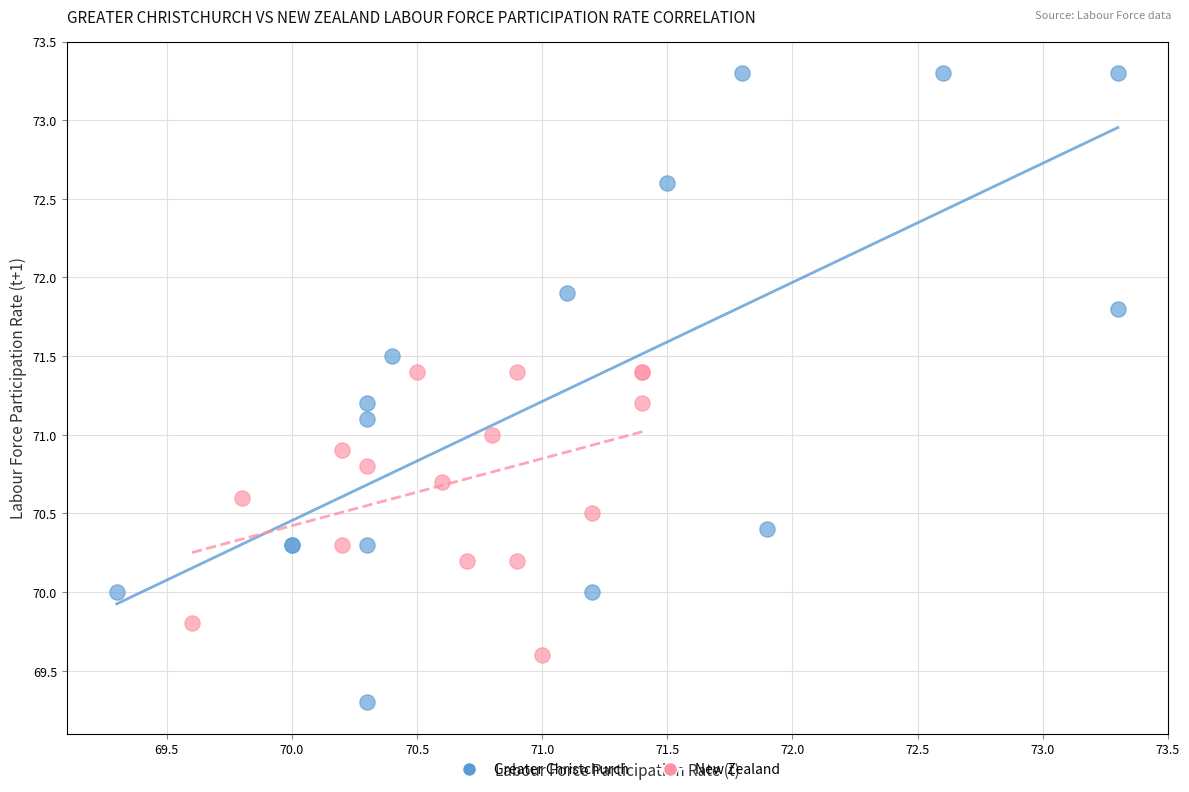

Which series contains the lowest Y value?

Greater Christchurch